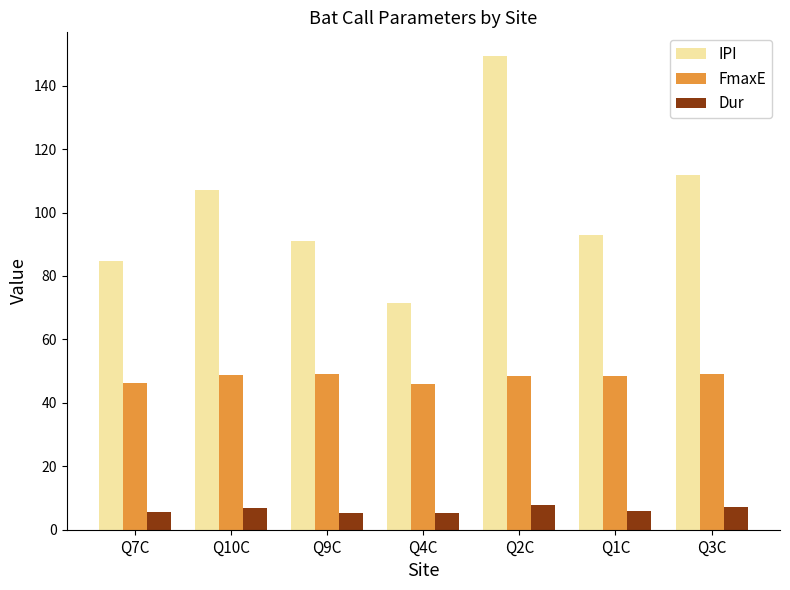

What is the difference between the maximum and minimum values in the FmaxE series?

3.1